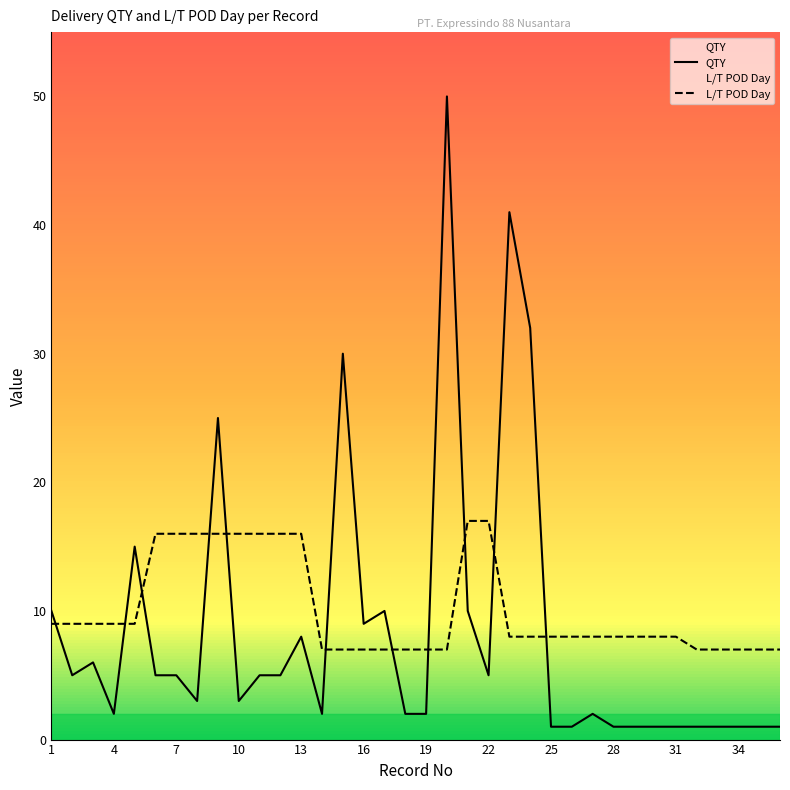

Does the chart display data point markers on the line(s)?

No